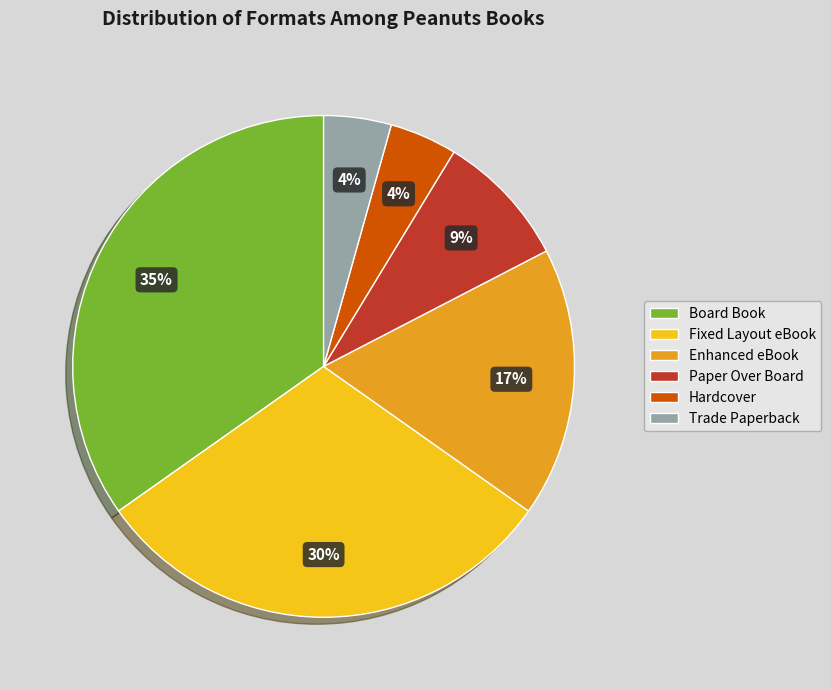

To the nearest percent, what portion does Fixed Layout eBook represent?

30%